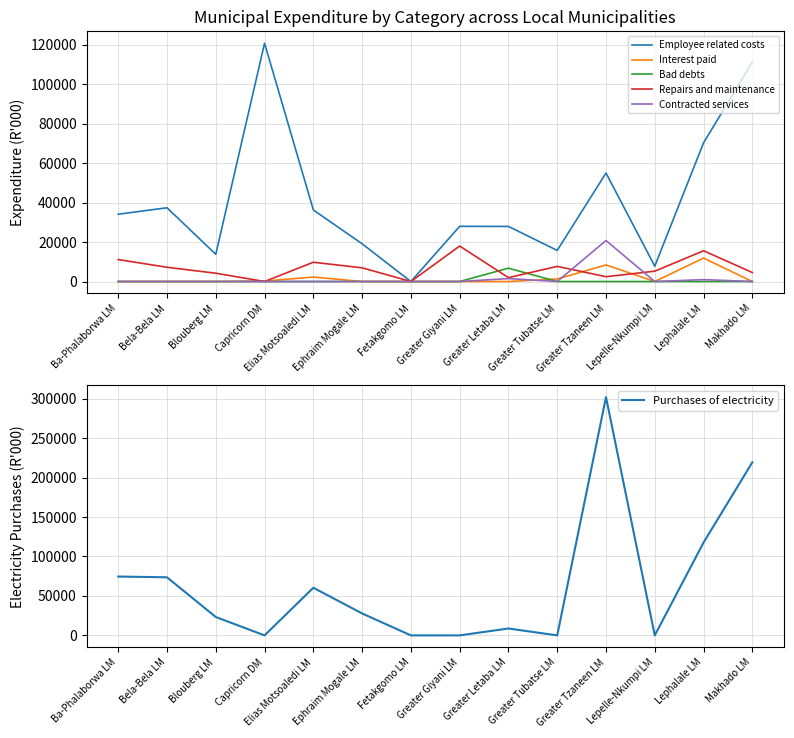

Between Fetakgomo LM and Lepelle-Nkumpi LM, which is larger?

Lepelle-Nkumpi LM